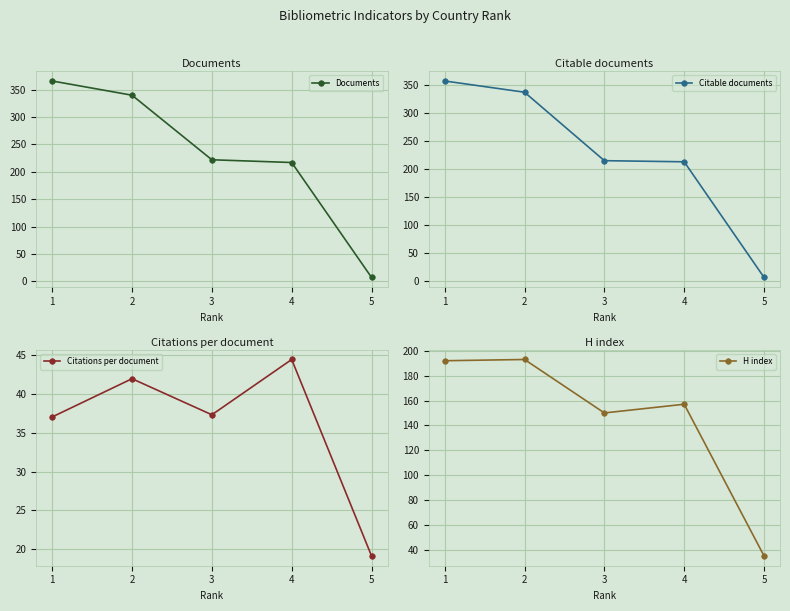

What is the difference between the highest and lowest values at 4?

172.5